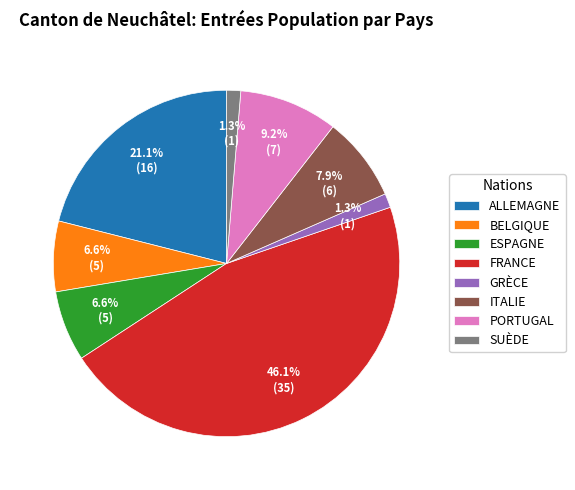

What is the largest slice in the pie chart?

FRANCE